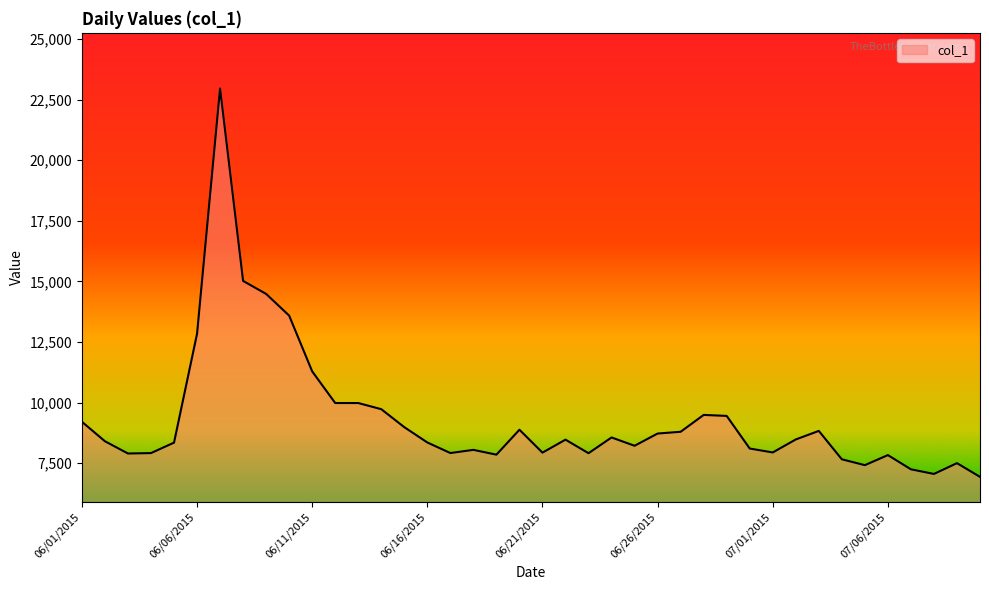

What is the smallest value displayed?

6939